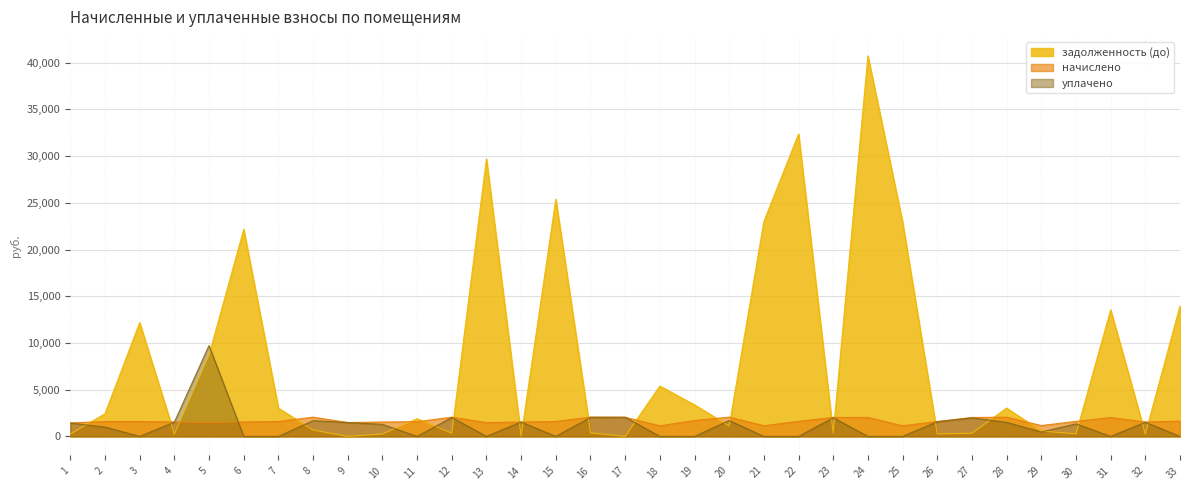

What is the maximum value for задолженность (до)?

40715.8